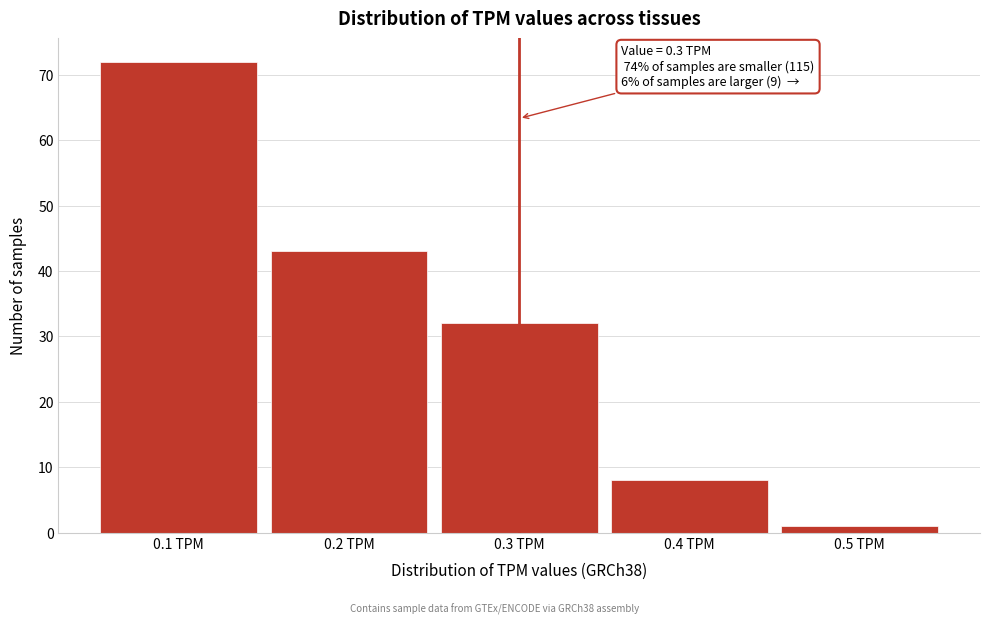

Over which range of the x-axis is the bar tallest?

0.05 to 0.15